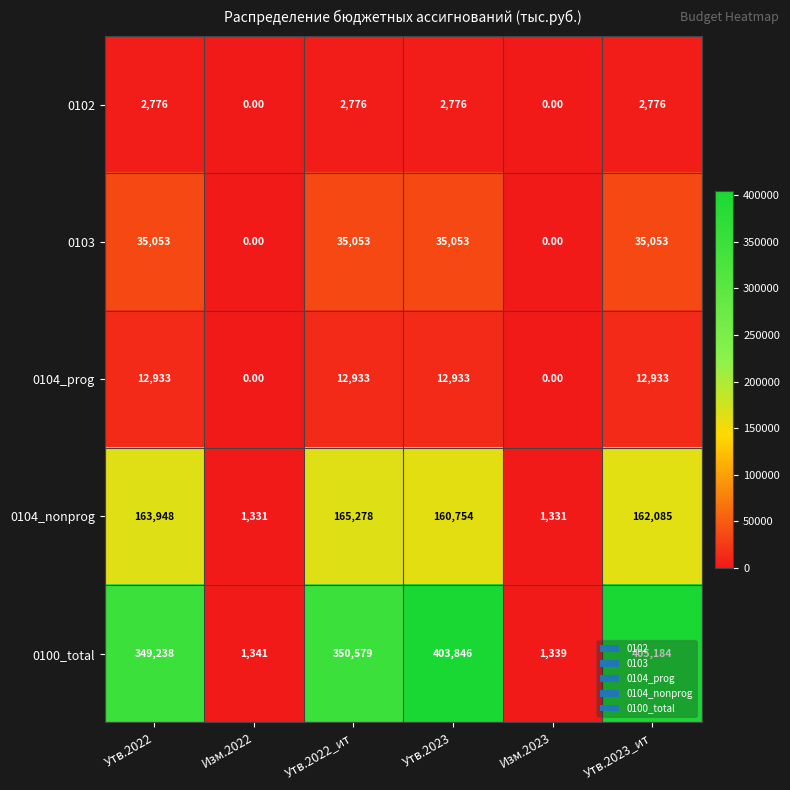

What is the difference between the 0102 values at Изм.2023 and Утв.2023?

2776